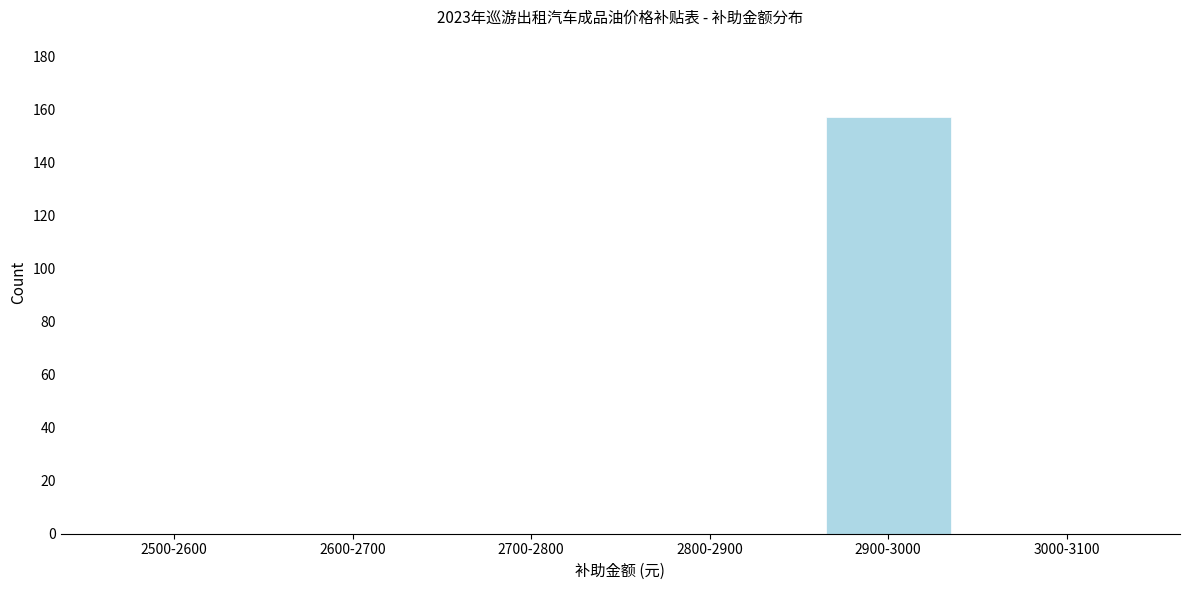

Reading left to right, what are all the values shown in this chart?

2500-2600=0	2600-2700=0	2700-2800=0	2800-2900=0	2900-3000=157	3000-3100=0